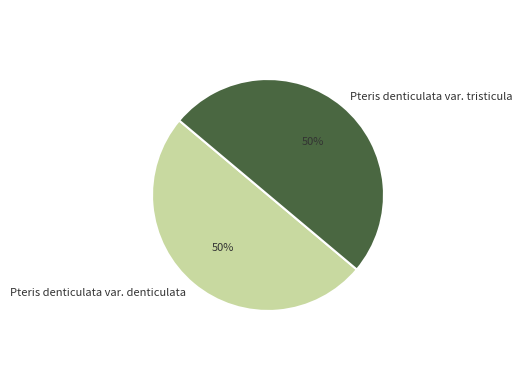

What is the ratio of the value at Pteris denticulata var. denticulata to the value at Pteris denticulata var. tristicula?

1.0